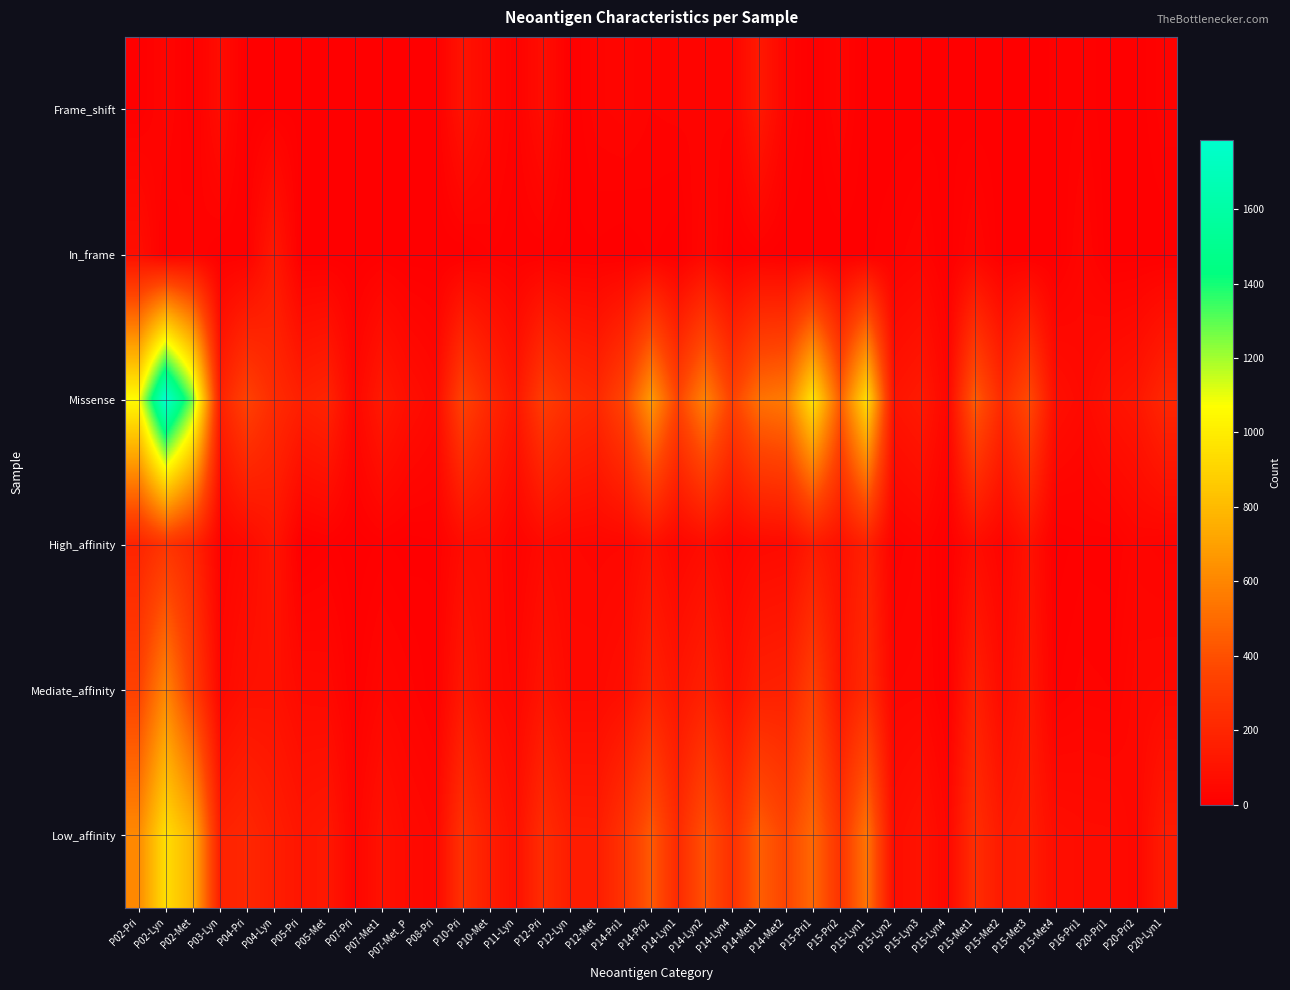

Reading left to right, transcribe all the data shown in this chart.

Frame_shift: P02-Pri=6	P02-Lyn=32	P02-Met=0	P03-Lyn=69	P04-Pri=0	P04-Lyn=5	P05-Pri=4	P05-Met=3	P07-Pri=0	P07-Met1=0	P07-Met_P=3	P08-Pri=3	P10-Pri=102	P10-Met=49	P11-Lyn=15	P12-Pri=74	P12-Lyn=5	P12-Met=26	P14-Pri1=32	P14-Pri2=21	P14-Lyn1=24	P14-Lyn2=21	P14-Lyn4=24	P14-Met1=136	P14-Met2=31	P15-Pri1=0	P15-Pri2=32	P15-Lyn1=0	P15-Lyn2=0	P15-Lyn3=0	P15-Lyn4=6	P15-Met1=0	P15-Met2=2	P15-Met3=0	P15-Met4=9	P16-Pri1=14	P20-Pri1=0	P20-Pri2=0	P20-Lyn1=19
In_frame: P02-Pri=79	P02-Lyn=3	P02-Met=23	P03-Lyn=6	P04-Pri=9	P04-Lyn=131	P05-Pri=0	P05-Met=0	P07-Pri=0	P07-Met1=7	P07-Met_P=0	P08-Pri=0	P10-Pri=0	P10-Met=14	P11-Lyn=8	P12-Pri=8	P12-Lyn=5	P12-Met=5	P14-Pri1=0	P14-Pri2=8	P14-Lyn1=0	P14-Lyn2=39	P14-Lyn4=0	P14-Met1=10	P14-Met2=0	P15-Pri1=0	P15-Pri2=0	P15-Lyn1=4	P15-Lyn2=15	P15-Lyn3=30	P15-Lyn4=0	P15-Met1=35	P15-Met2=0	P15-Met3=0	P15-Met4=0	P16-Pri1=34	P20-Pri1=0	P20-Pri2=0	P20-Lyn1=0
Missense: P02-Pri=1057	P02-Lyn=1785	P02-Met=1275	P03-Lyn=176	P04-Pri=340	P04-Lyn=232	P05-Pri=169	P05-Met=191	P07-Pri=38	P07-Met1=137	P07-Met_P=82	P08-Pri=52	P10-Pri=344	P10-Met=214	P11-Lyn=120	P12-Pri=319	P12-Lyn=240	P12-Met=213	P14-Pri1=356	P14-Pri2=673	P14-Lyn1=350	P14-Lyn2=586	P14-Lyn4=340	P14-Met1=524	P14-Met2=557	P15-Pri1=964	P15-Pri2=450	P15-Lyn1=937	P15-Lyn2=109	P15-Lyn3=140	P15-Lyn4=39	P15-Met1=445	P15-Met2=224	P15-Met3=378	P15-Met4=82	P16-Pri1=54	P20-Pri1=96	P20-Pri2=120	P20-Lyn1=203
High_affinity: P02-Pri=190	P02-Lyn=278	P02-Met=201	P03-Lyn=25	P04-Pri=55	P04-Lyn=114	P05-Pri=0	P05-Met=10	P07-Pri=0	P07-Met1=9	P07-Met_P=2	P08-Pri=6	P10-Pri=63	P10-Met=62	P11-Lyn=18	P12-Pri=56	P12-Lyn=43	P12-Met=38	P14-Pri1=41	P14-Pri2=91	P14-Lyn1=38	P14-Lyn2=70	P14-Lyn4=31	P14-Met1=53	P14-Met2=60	P15-Pri1=143	P15-Pri2=91	P15-Lyn1=177	P15-Lyn2=15	P15-Lyn3=29	P15-Lyn4=1	P15-Met1=71	P15-Met2=27	P15-Met3=98	P15-Met4=2	P16-Pri1=11	P20-Pri1=10	P20-Pri2=31	P20-Lyn1=24
Mediate_affinity: P02-Pri=339	P02-Lyn=601	P02-Met=323	P03-Lyn=48	P04-Pri=90	P04-Lyn=96	P05-Pri=57	P05-Met=53	P07-Pri=9	P07-Met1=39	P07-Met_P=25	P08-Pri=8	P10-Pri=125	P10-Met=61	P11-Lyn=38	P12-Pri=107	P12-Lyn=55	P12-Met=56	P14-Pri1=79	P14-Pri2=176	P14-Lyn1=114	P14-Lyn2=168	P14-Lyn4=85	P14-Met1=163	P14-Met2=174	P15-Pri1=332	P15-Pri2=120	P15-Lyn1=227	P15-Lyn2=35	P15-Lyn3=39	P15-Lyn4=2	P15-Met1=169	P15-Met2=62	P15-Met3=126	P15-Met4=13	P16-Pri1=24	P20-Pri1=21	P20-Pri2=47	P20-Lyn1=52
Low_affinity: P02-Pri=613	P02-Lyn=941	P02-Met=774	P03-Lyn=178	P04-Pri=204	P04-Lyn=158	P05-Pri=116	P05-Met=131	P07-Pri=29	P07-Met1=96	P07-Met_P=58	P08-Pri=41	P10-Pri=258	P10-Met=154	P11-Lyn=87	P12-Pri=238	P12-Lyn=152	P12-Met=150	P14-Pri1=268	P14-Pri2=435	P14-Lyn1=222	P14-Lyn2=408	P14-Lyn4=248	P14-Met1=454	P14-Met2=354	P15-Pri1=489	P15-Pri2=271	P15-Lyn1=537	P15-Lyn2=74	P15-Lyn3=102	P15-Lyn4=42	P15-Met1=240	P15-Met2=137	P15-Met3=154	P15-Met4=76	P16-Pri1=67	P20-Pri1=65	P20-Pri2=42	P20-Lyn1=146